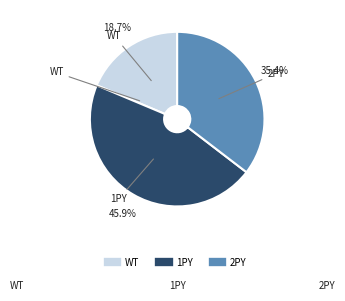

How much of the chart is everything except WT?

81.3%